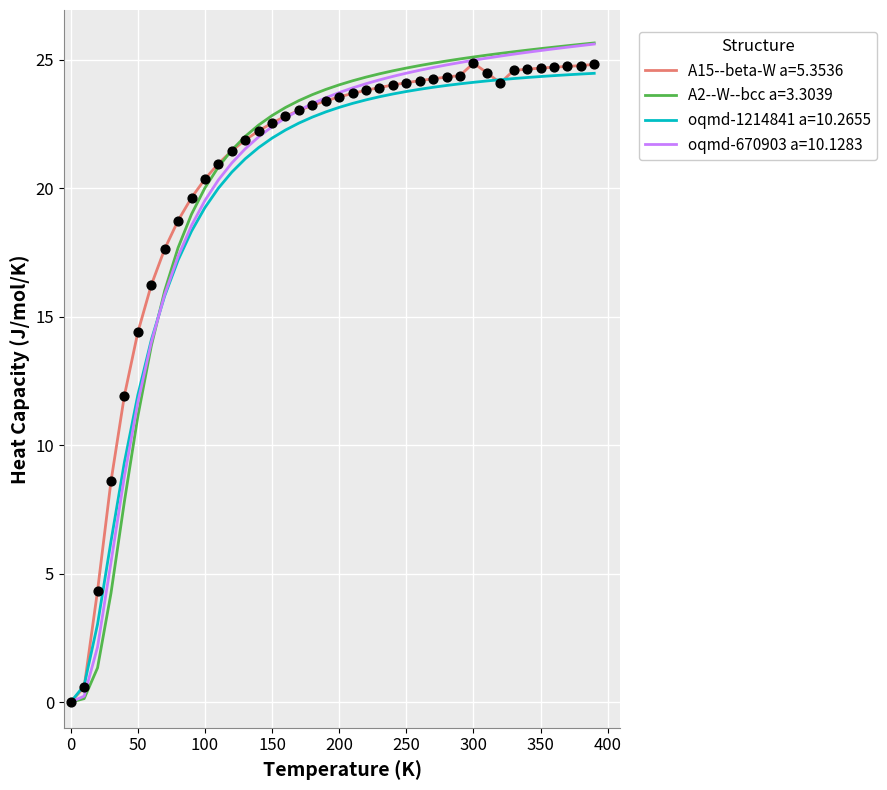

Which series has the largest range (max minus min)?

A2--W--bcc a=3.3039